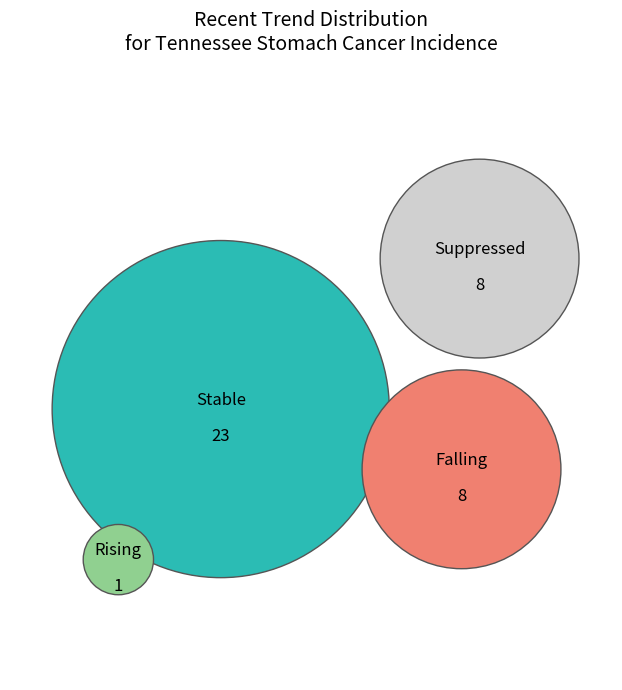

How many slices are in this pie chart?

4